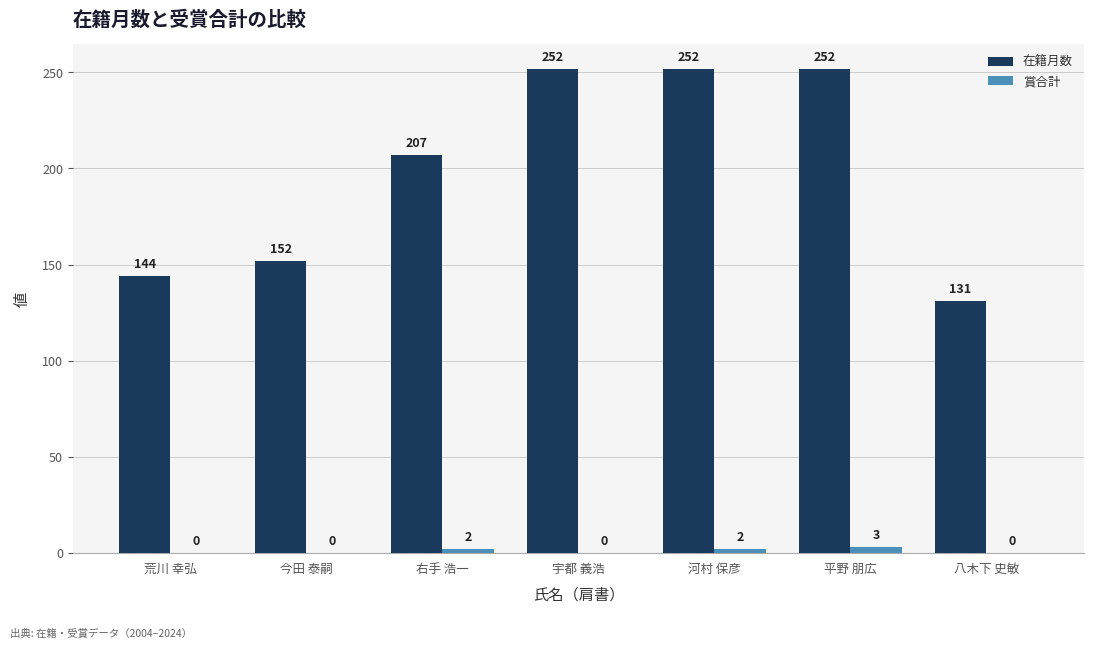

At which label does 賞合計 reach its peak?

平野 朋広